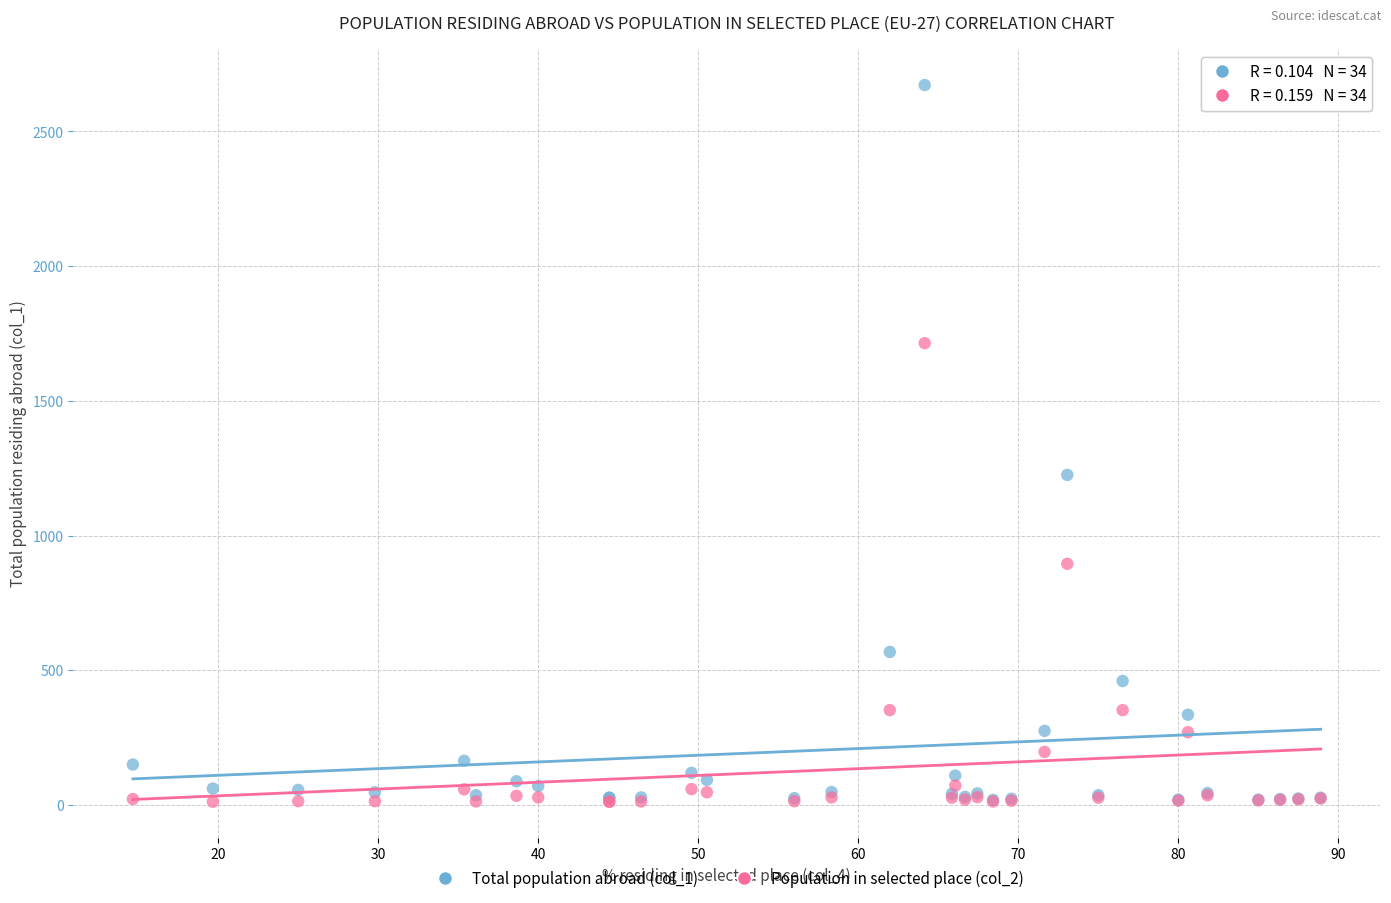

What are all the series names shown in the legend?

Total population abroad (col_1), Population in selected place (col_2)